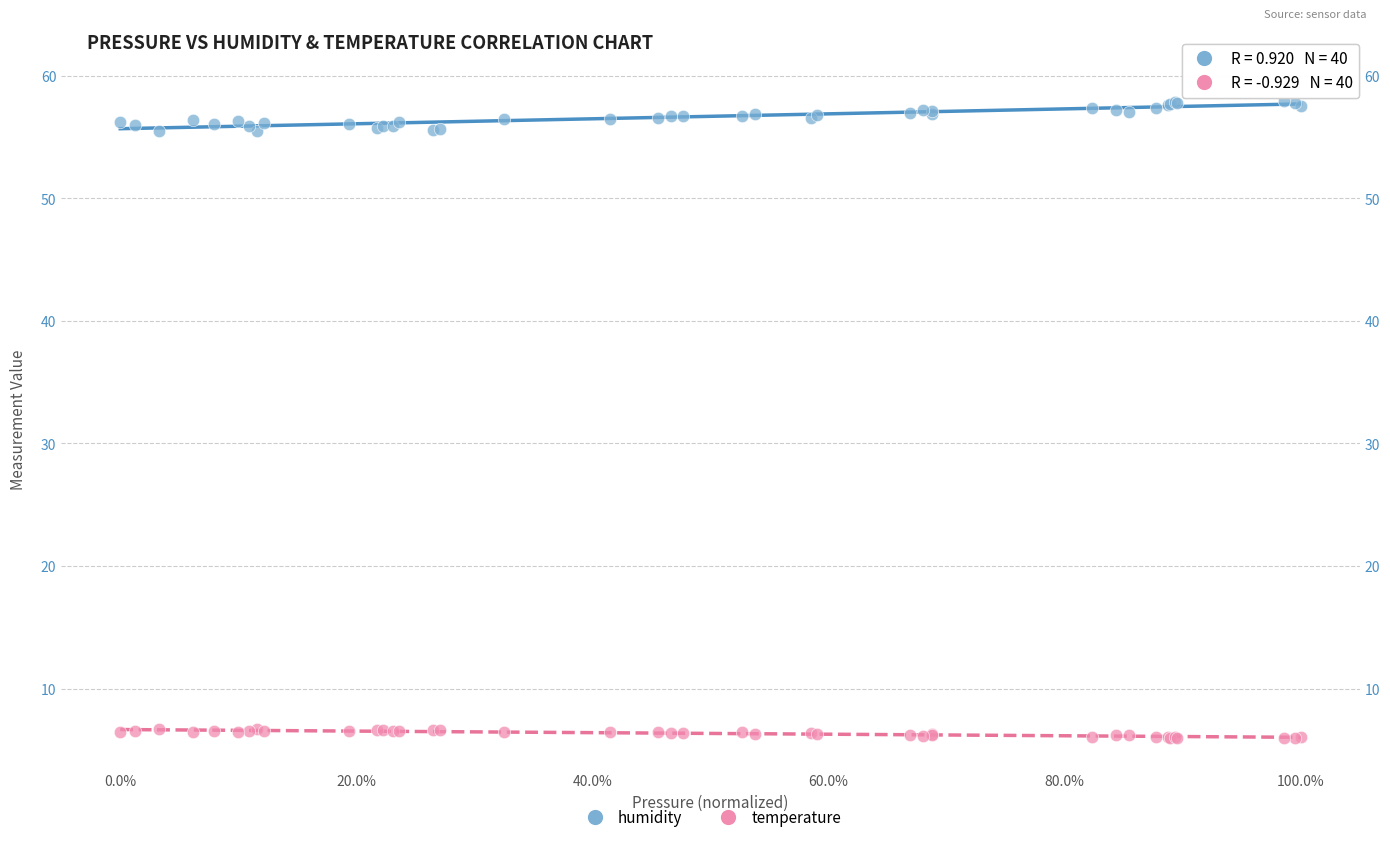

Which series reaches the maximum Y coordinate?

humidity